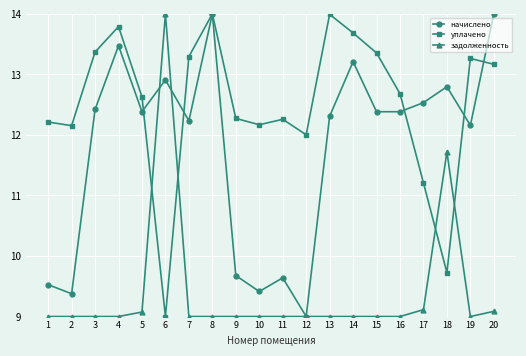

What are all the series names shown in the legend?

начислено, уплачено, задолженность